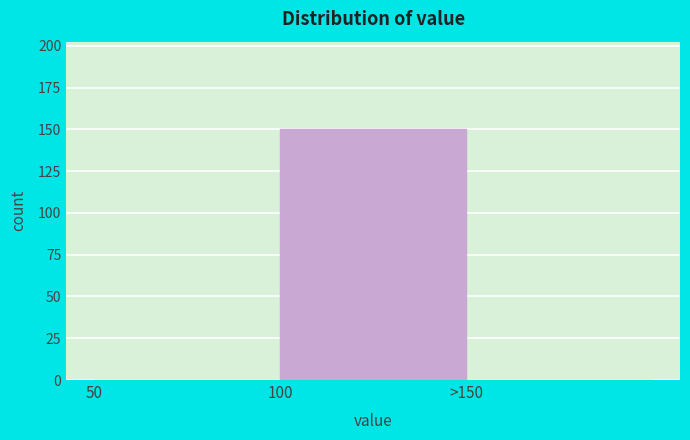

Reading left to right, list all the values displayed in this chart.

50=0	100=150	>150=0